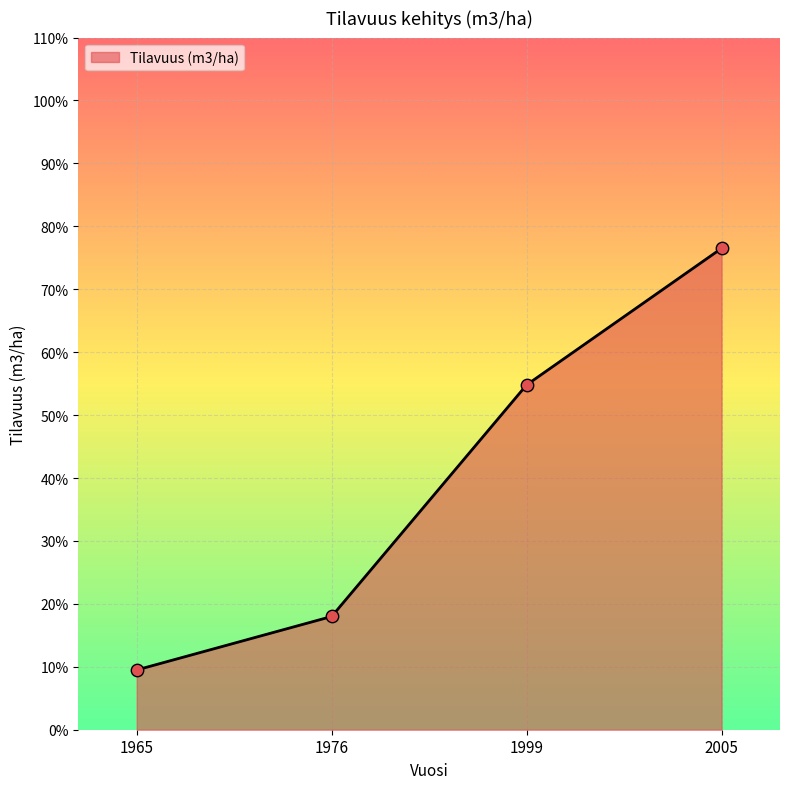

What is the change in value from 1965 to 1976?

+8.5